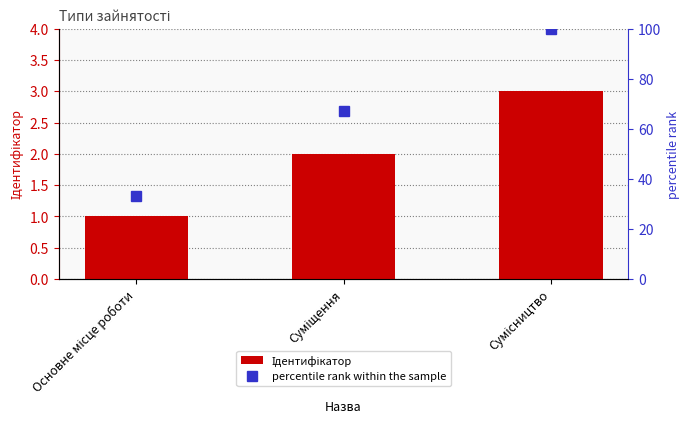

At which label is percentile rank within the sample closest to 66?

Суміщення